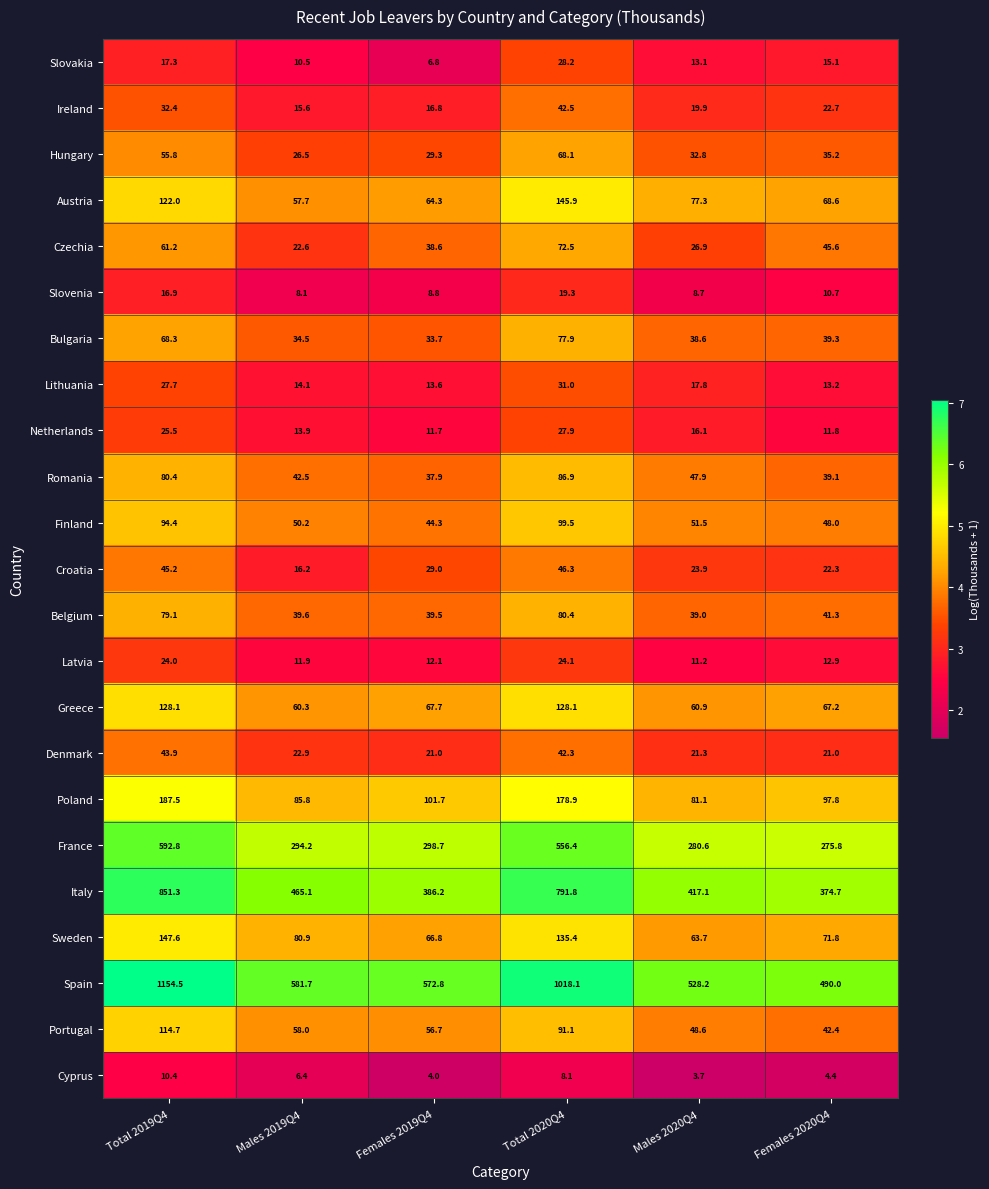

Between Total 2019Q4 and Females 2020Q4, which series saw the biggest shift?

Spain